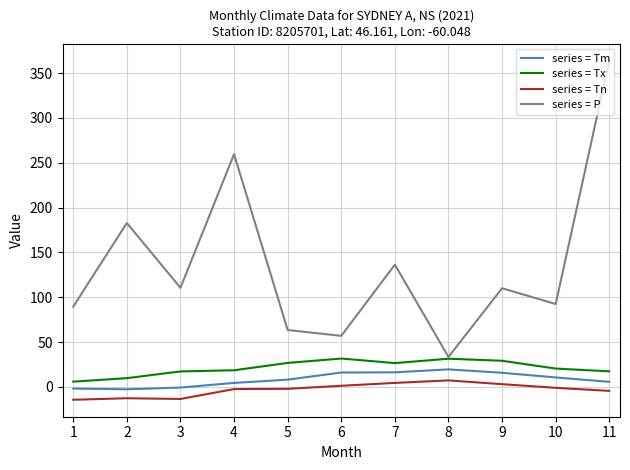

Which series has the widest spread of values?

series = P